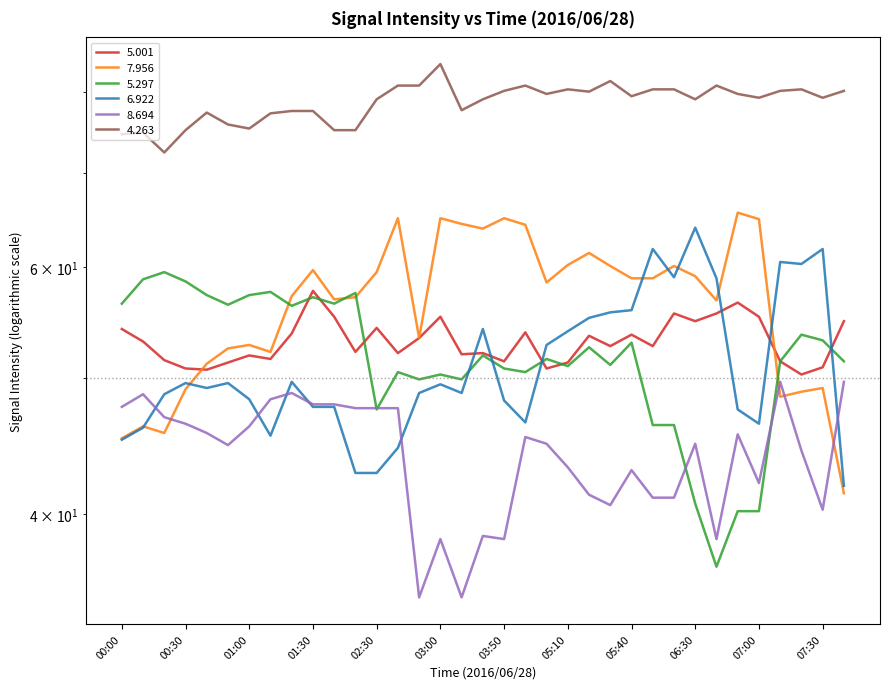

What is the average value of the   4.263 series?

78.6